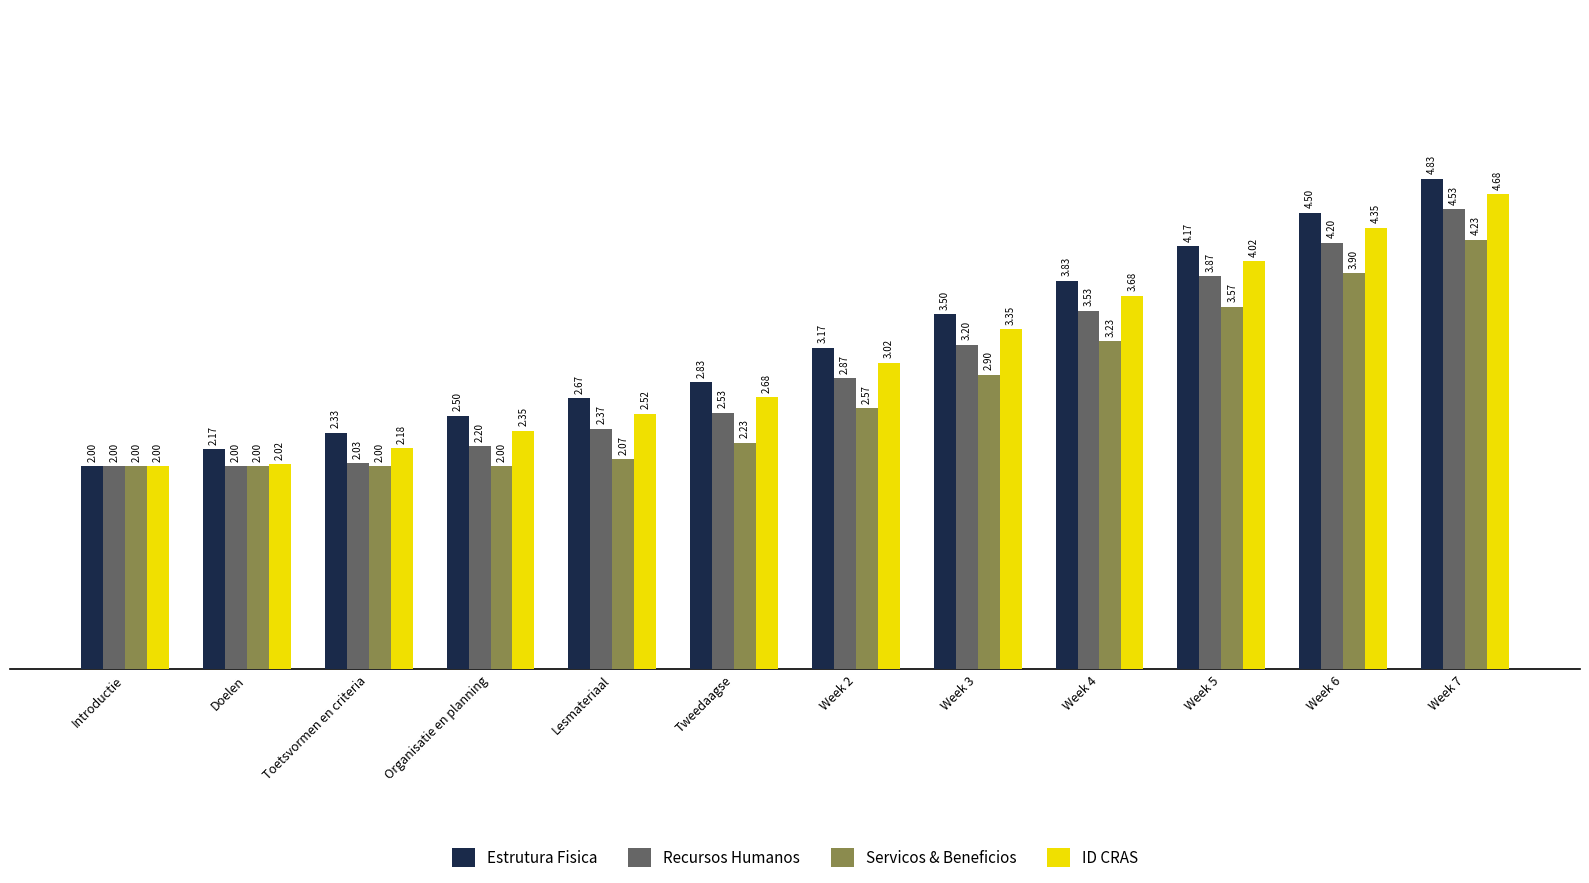

List the series in order of their overall mean, highest first.

Estrutura Fisica, ID CRAS, Recursos Humanos, Servicos & Beneficios